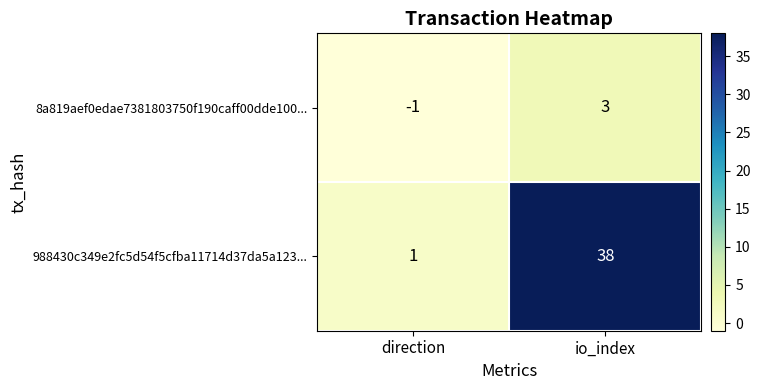

Is the value of 988430c349e2fc5d54f5cfba11714d37da5a123... at direction greater than the value of 8a819aef0edae7381803750f190caff00dde100... at direction?

Yes